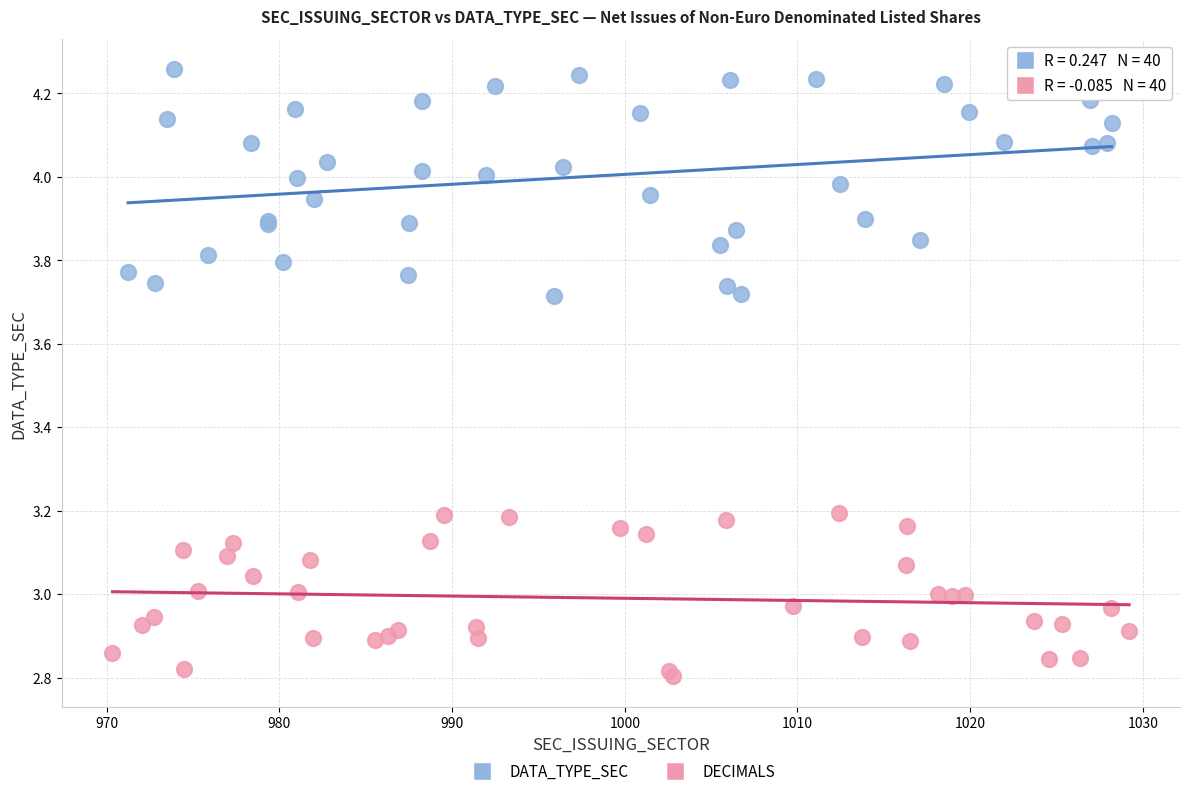

Which series contains the highest Y value?

DATA_TYPE_SEC